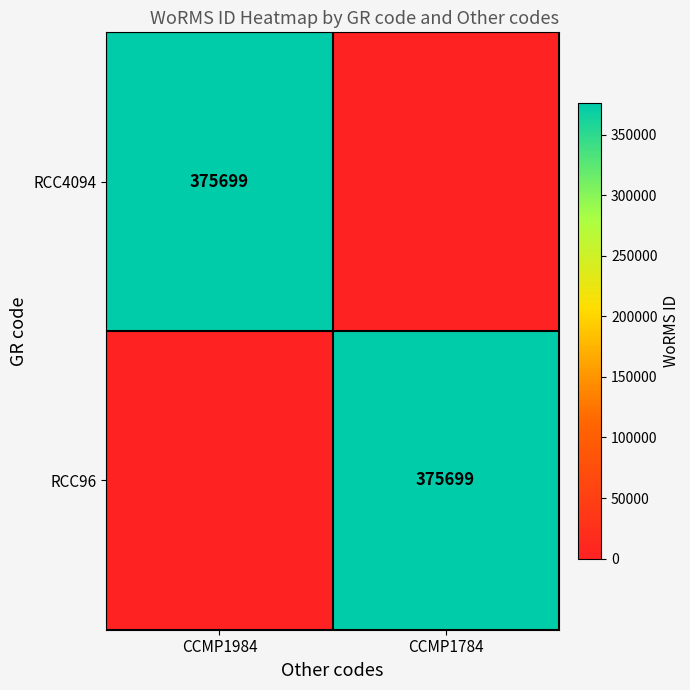

How many data points does each series have?

2